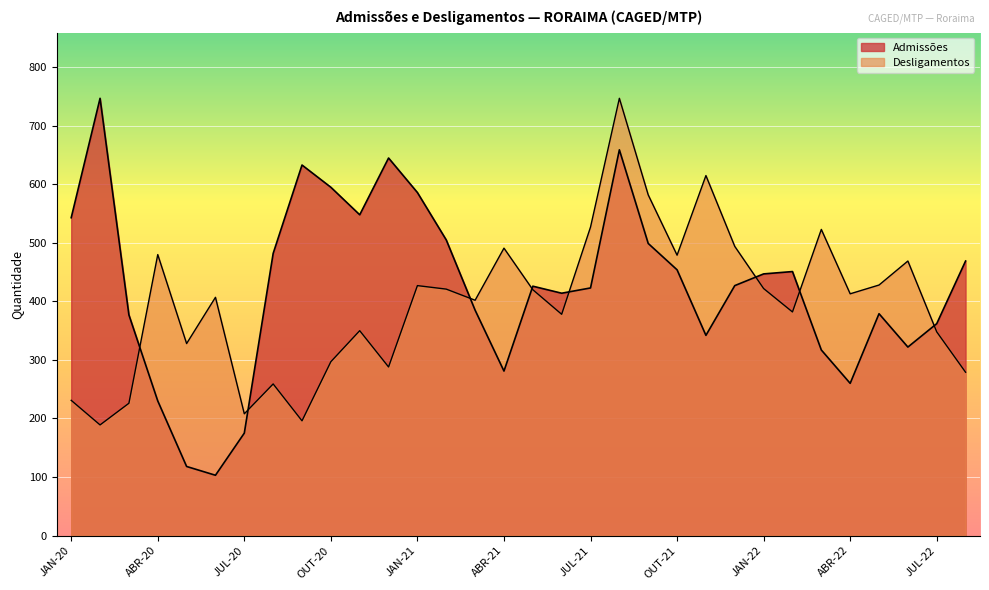

Which series has the largest total across all categories?

Admissões